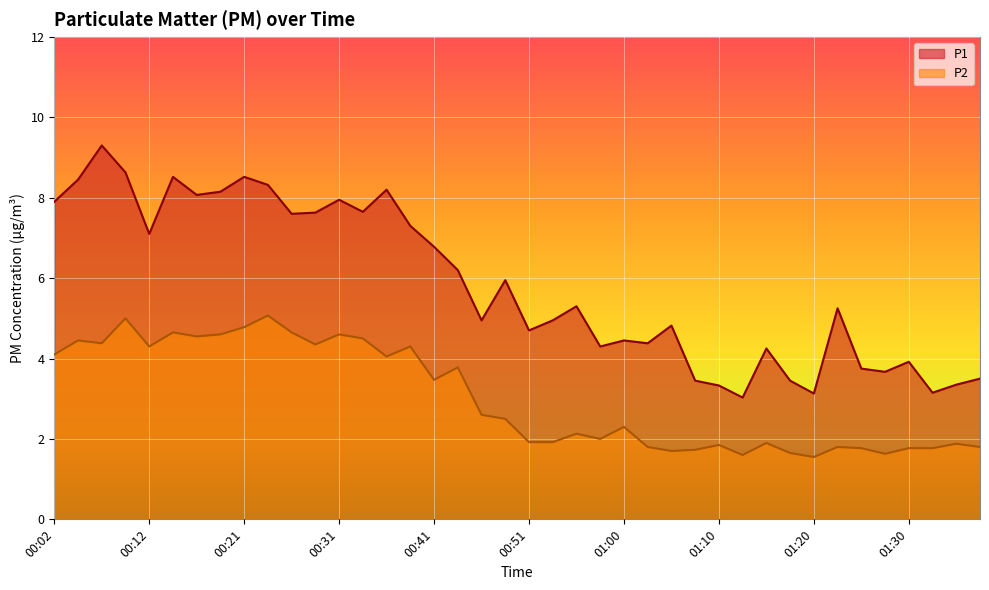

What is the minimum value shown in the chart?

1.6